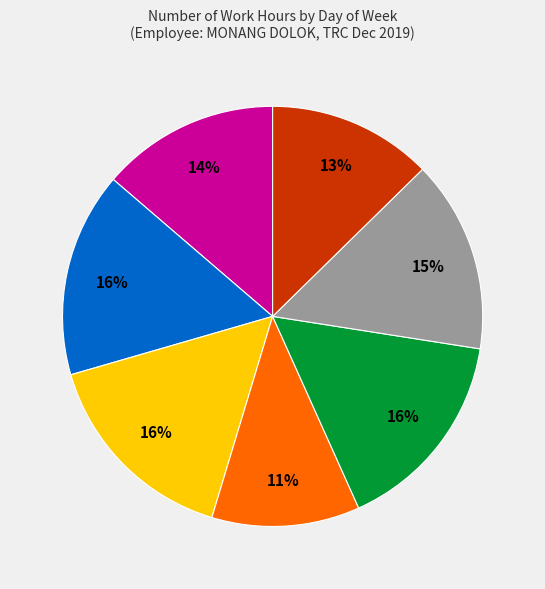

To the nearest percent, what is the average slice percentage?

14%